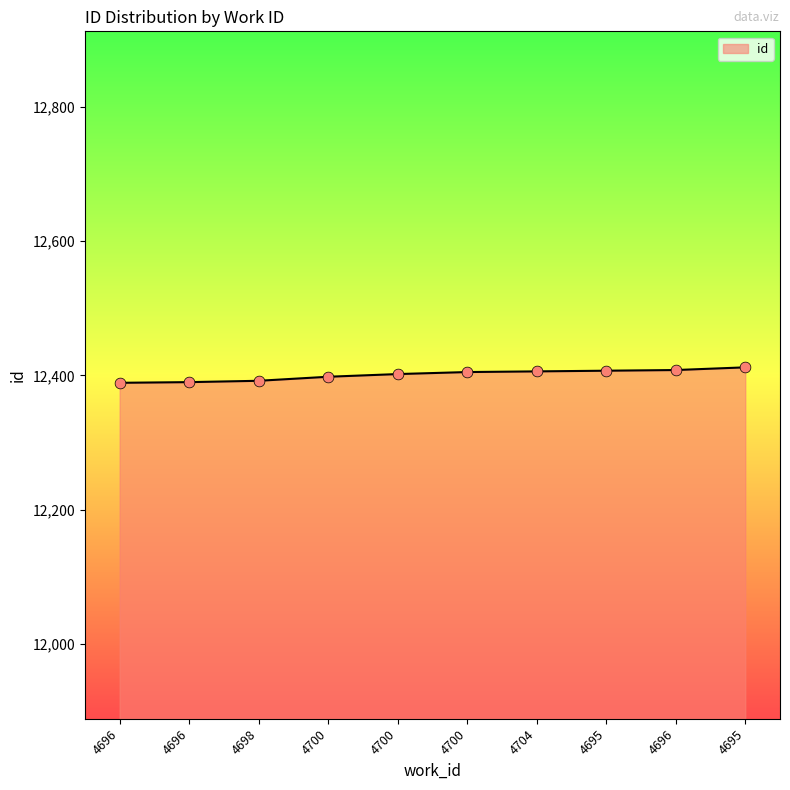

Between 4704 and 4700, which is larger?

4704